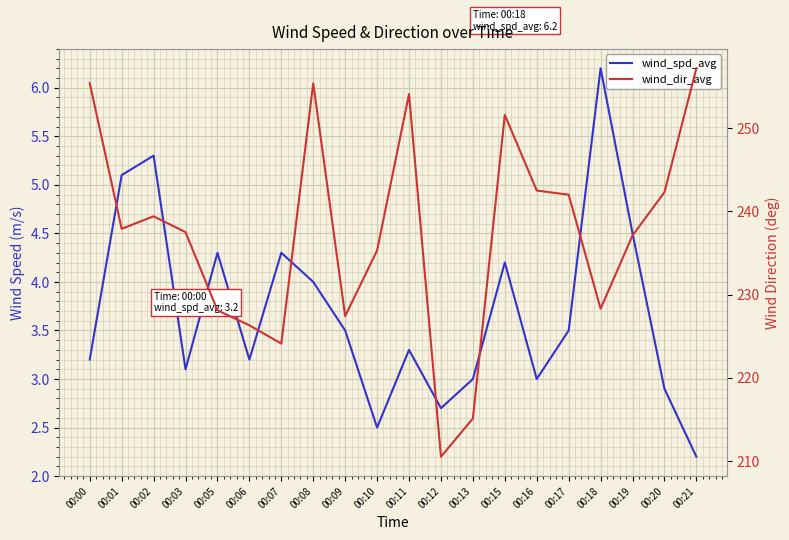

Where is wind_dir_avg nearest to the value 233?

00:10